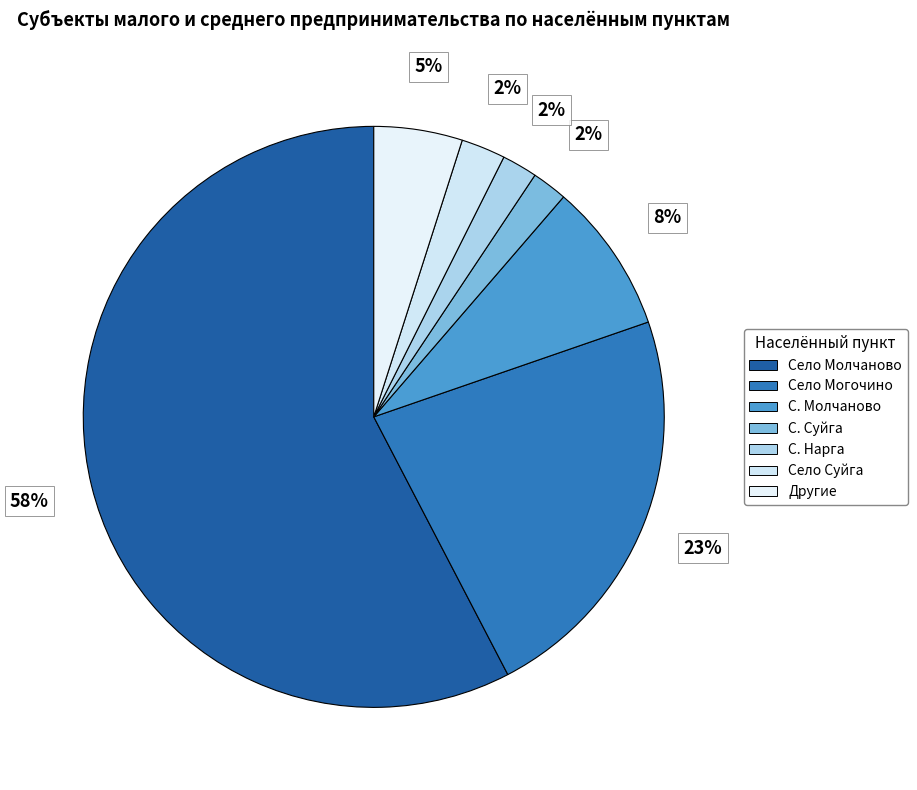

What is the total percentage of Село Молчаново and Село Могочино?

80.3%